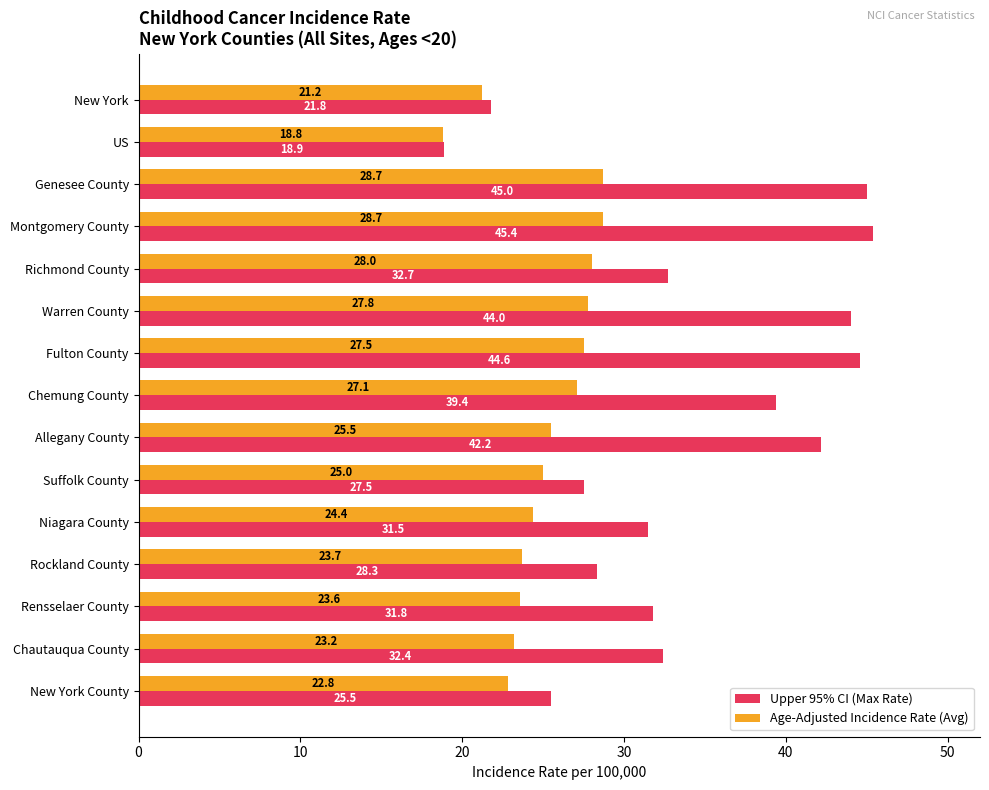

Rank the series by their average value, from lowest to highest.

Age-Adjusted Incidence Rate (Avg), Upper 95% CI (Max Rate)